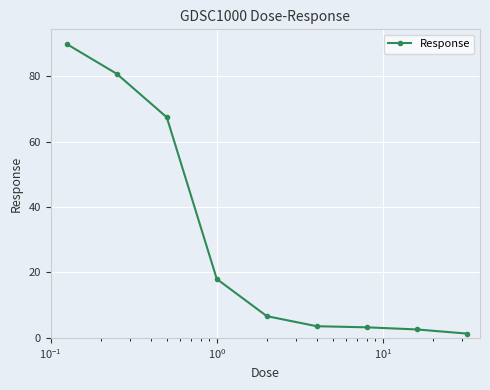

True or false: the data has more than 1 interior local peaks.

False